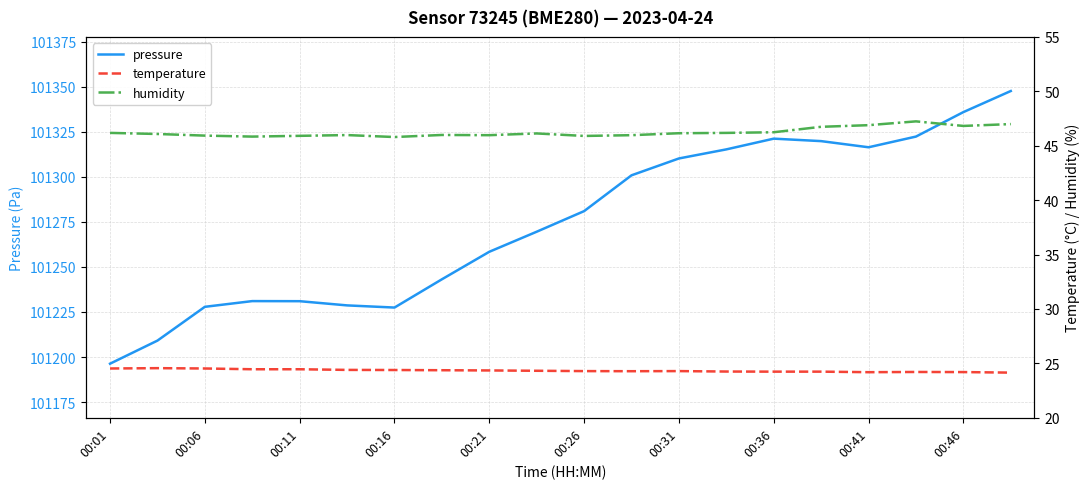

At which label does pressure reach its minimum?

00:01